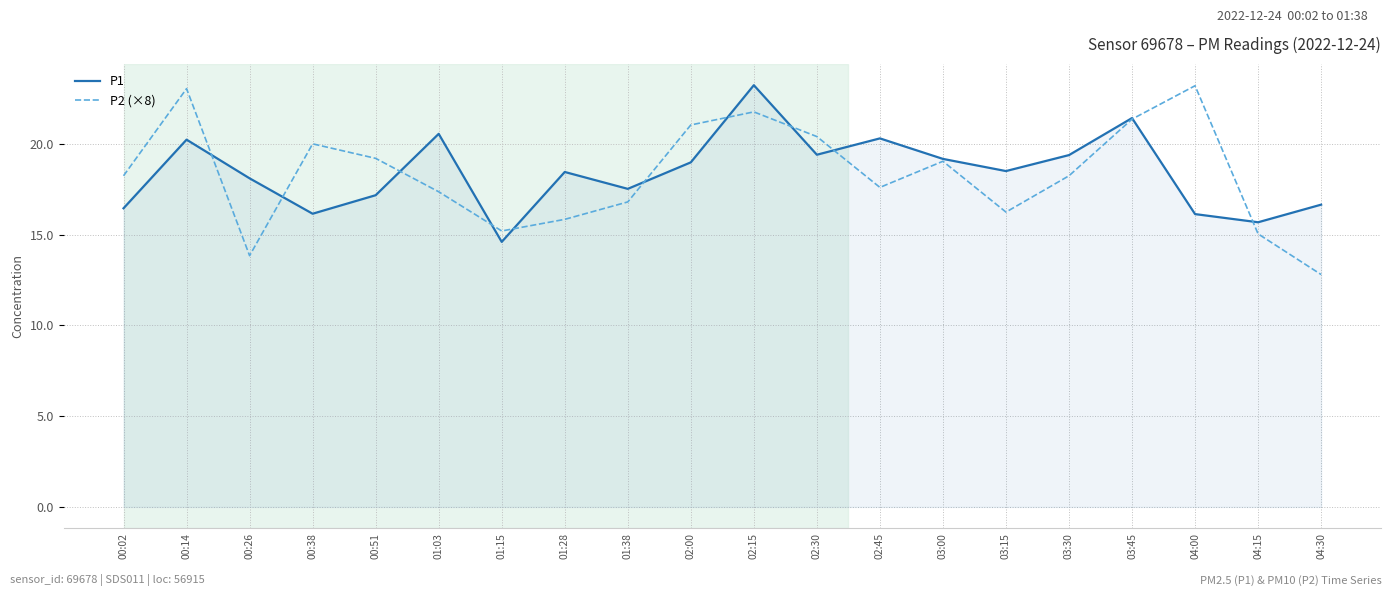

Which series changed the most between 00:38 and 02:00?

P1